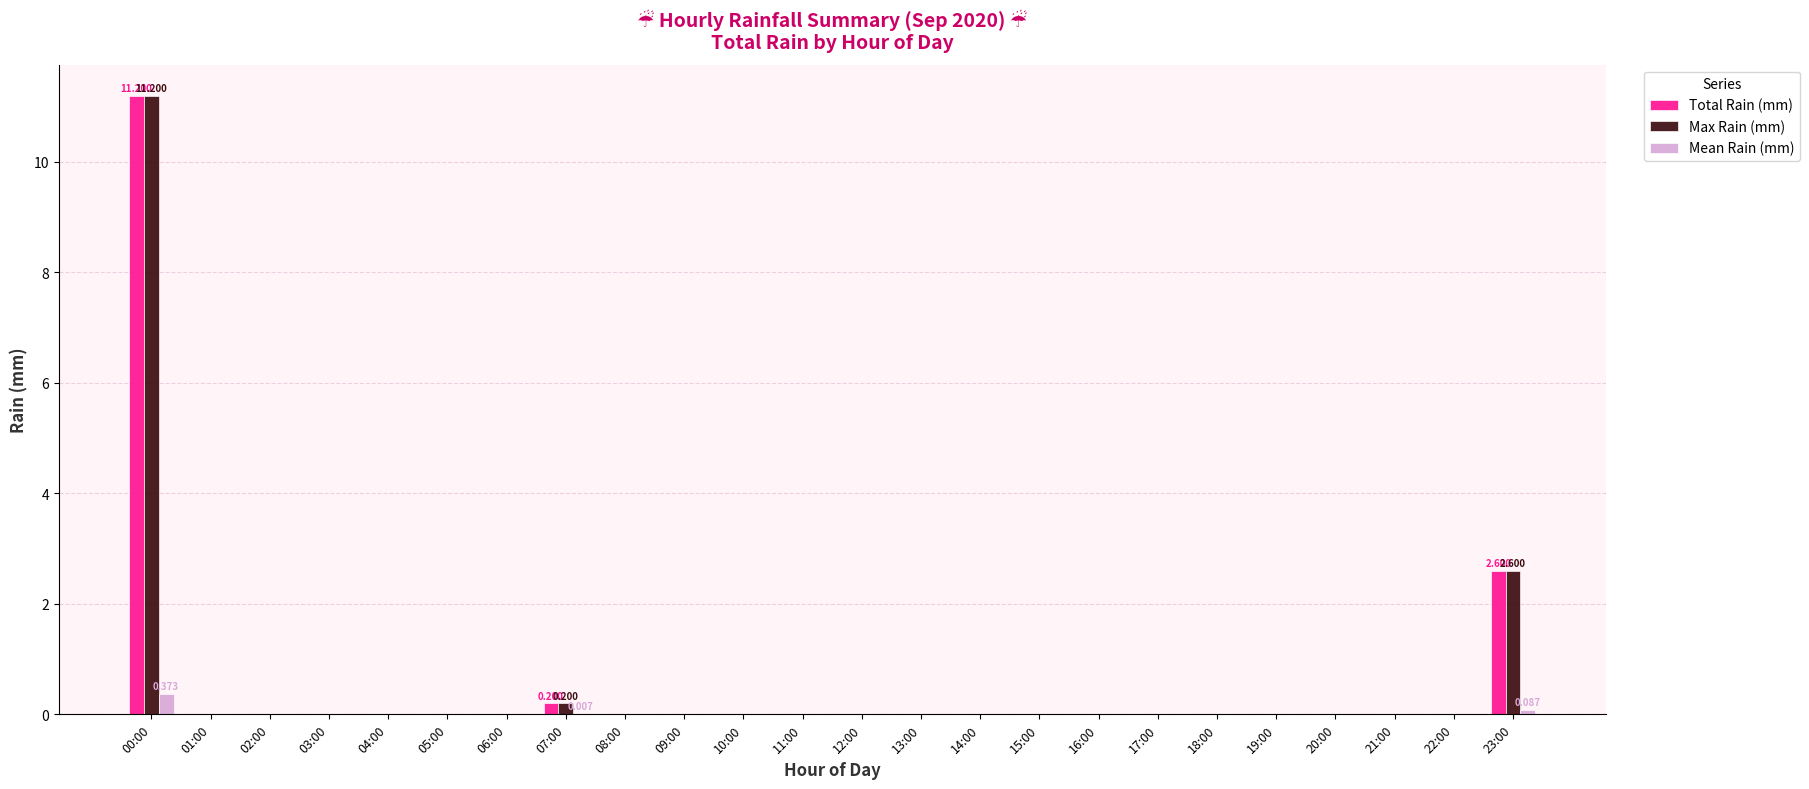

True or false: Total Rain (mm) has a value of 0.0 at 15:00.

True